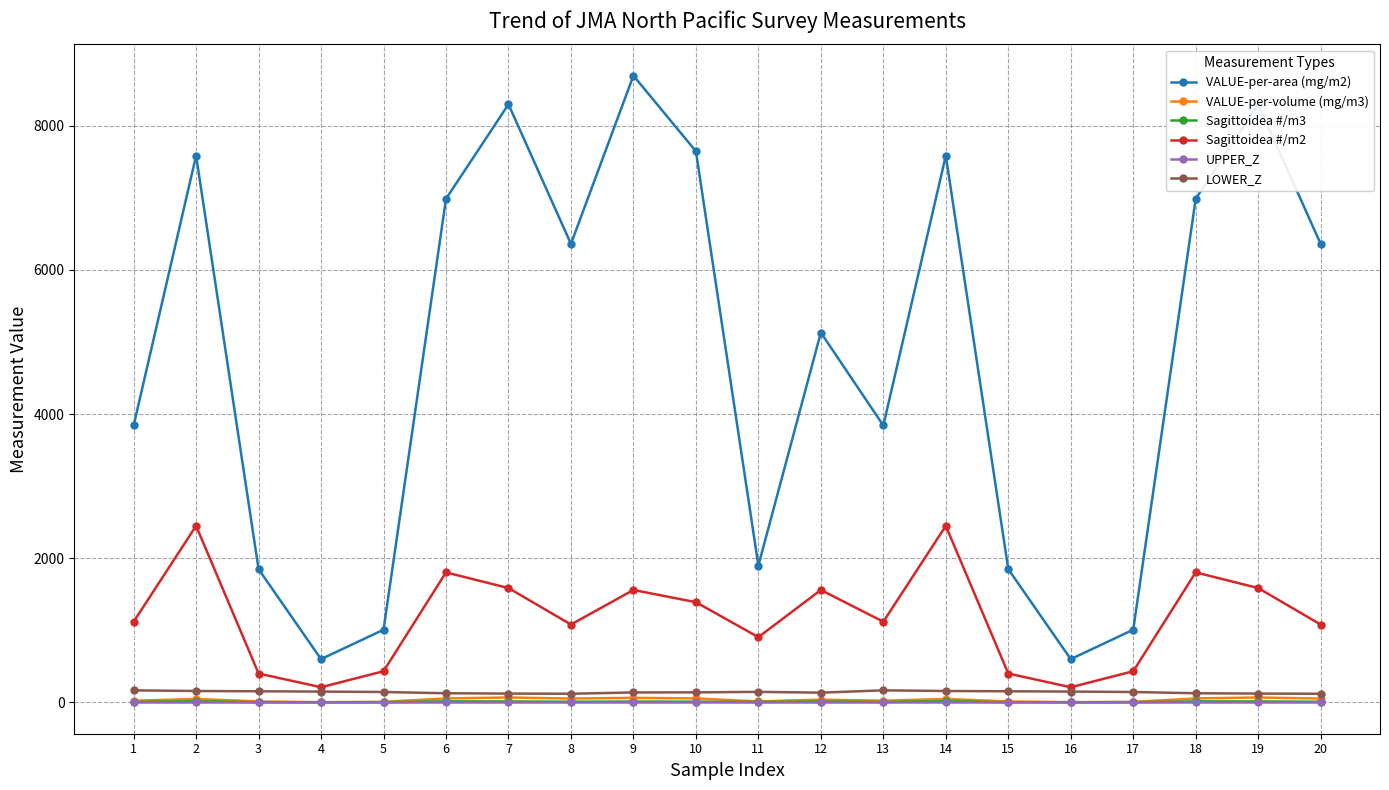

True or false: VALUE-per-area (mg/m2) has more than 0 points higher than both neighbors.

True